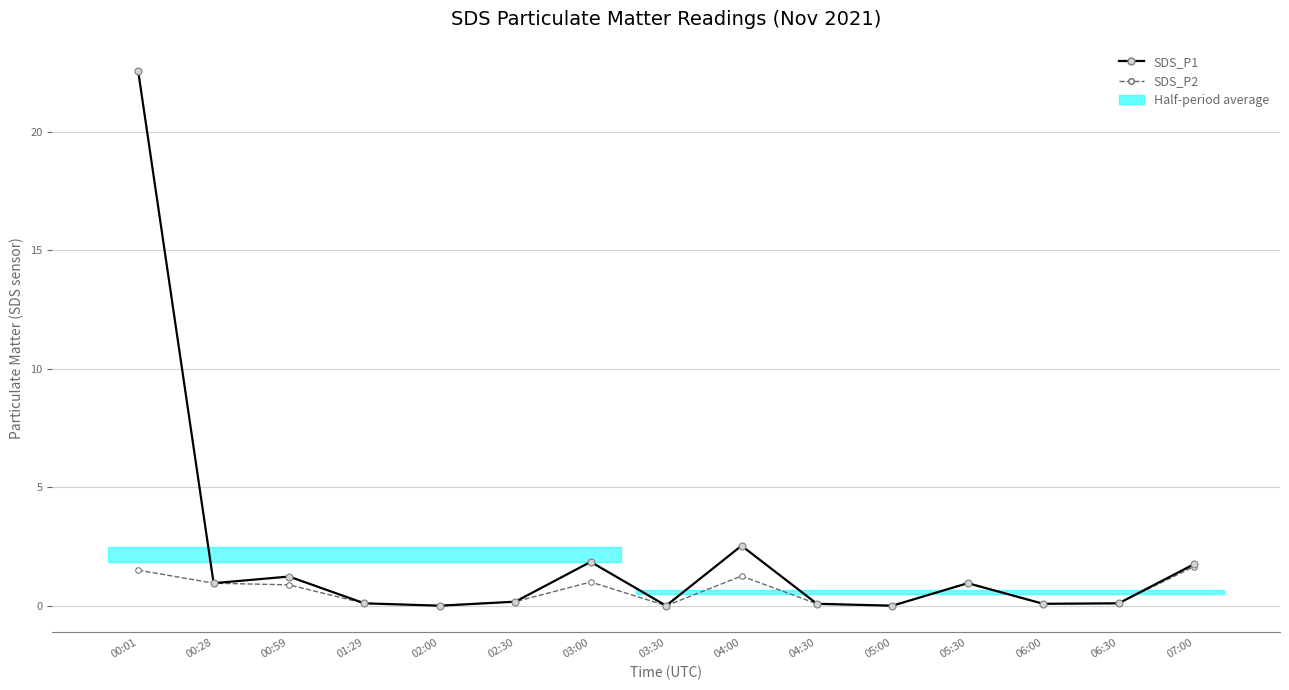

Between 03:00 and 06:00, which series saw the biggest shift?

SDS_P1